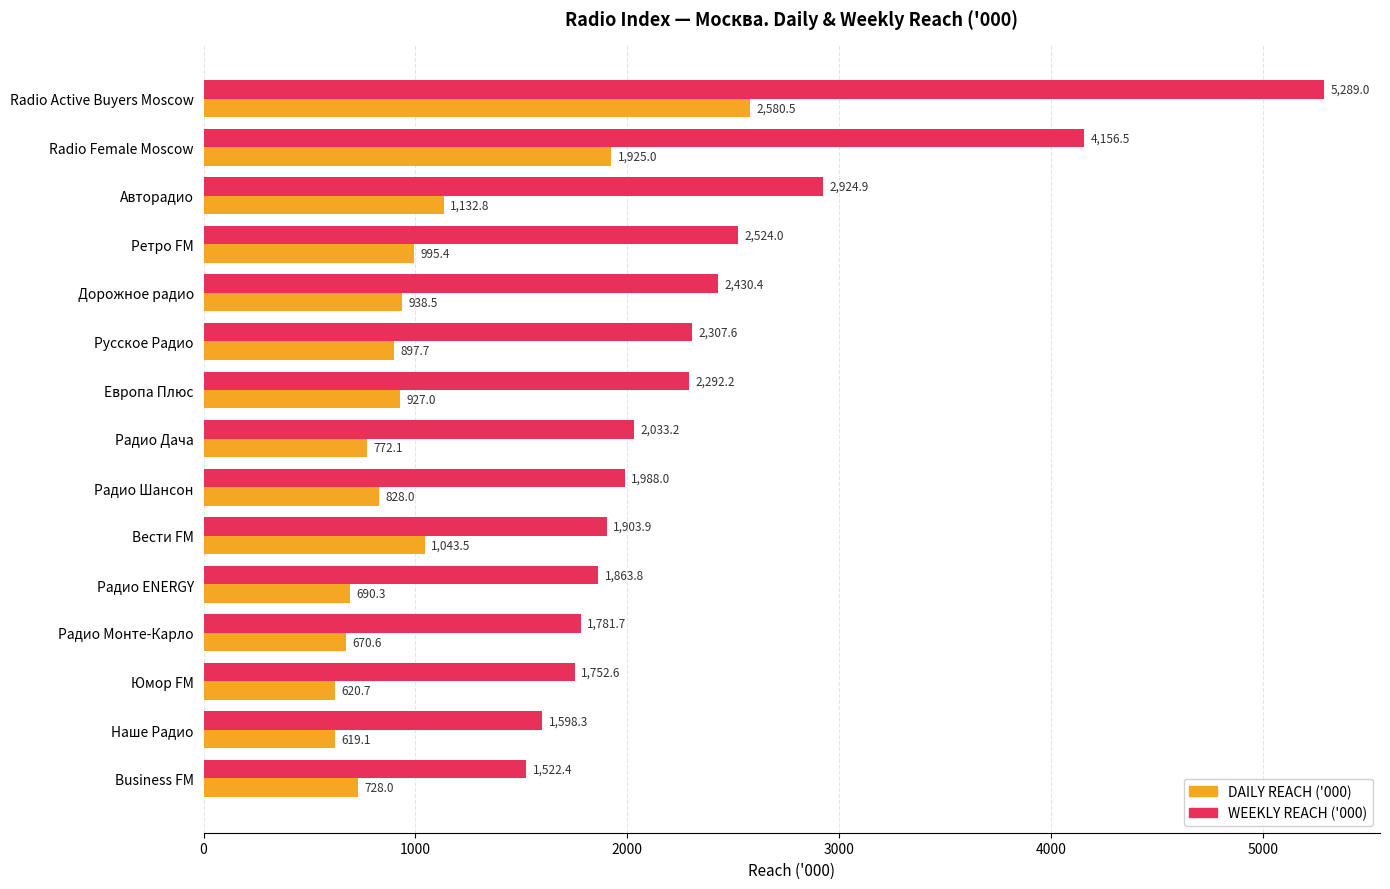

Is it true that WEEKLY REACH ('000) equals 1305.0 at Radio Active Buyers Moscow?

False